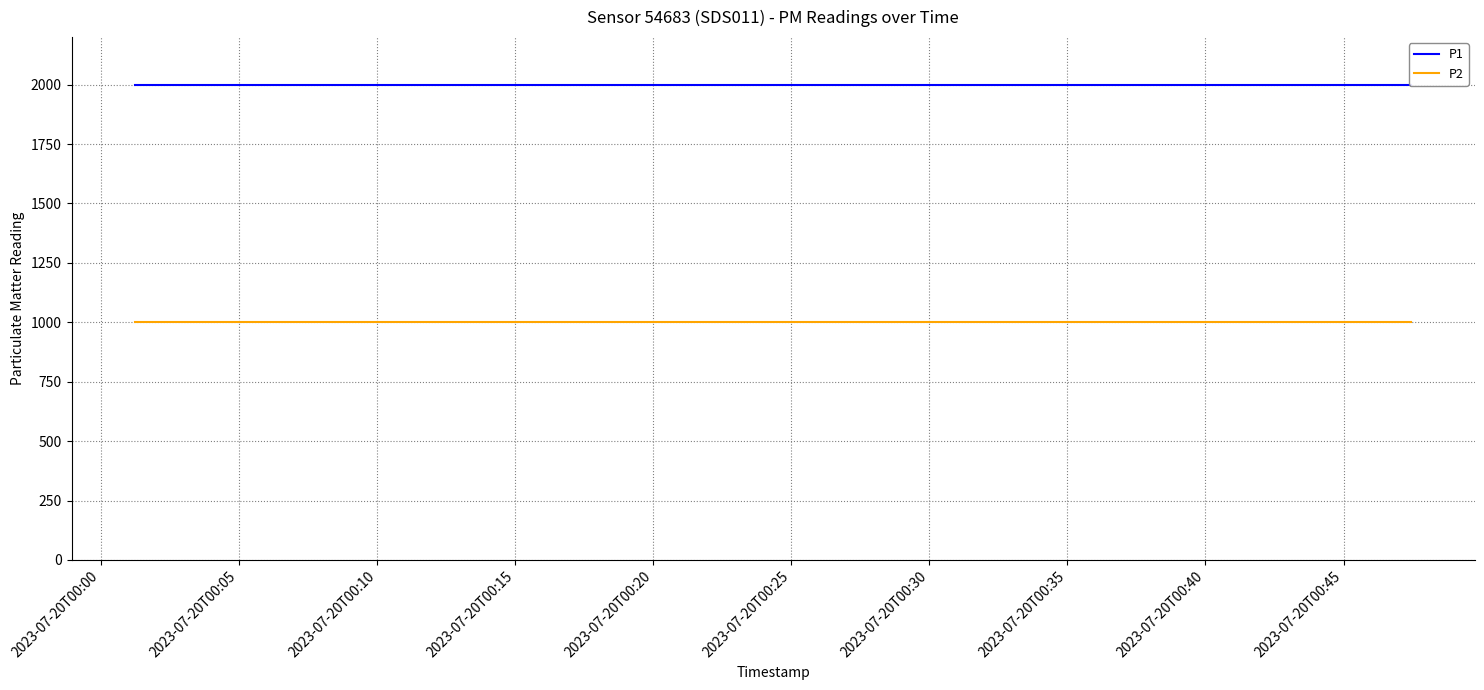

True or false: P1 has a value of 3269.2 at 2023-07-20T00:10.

False